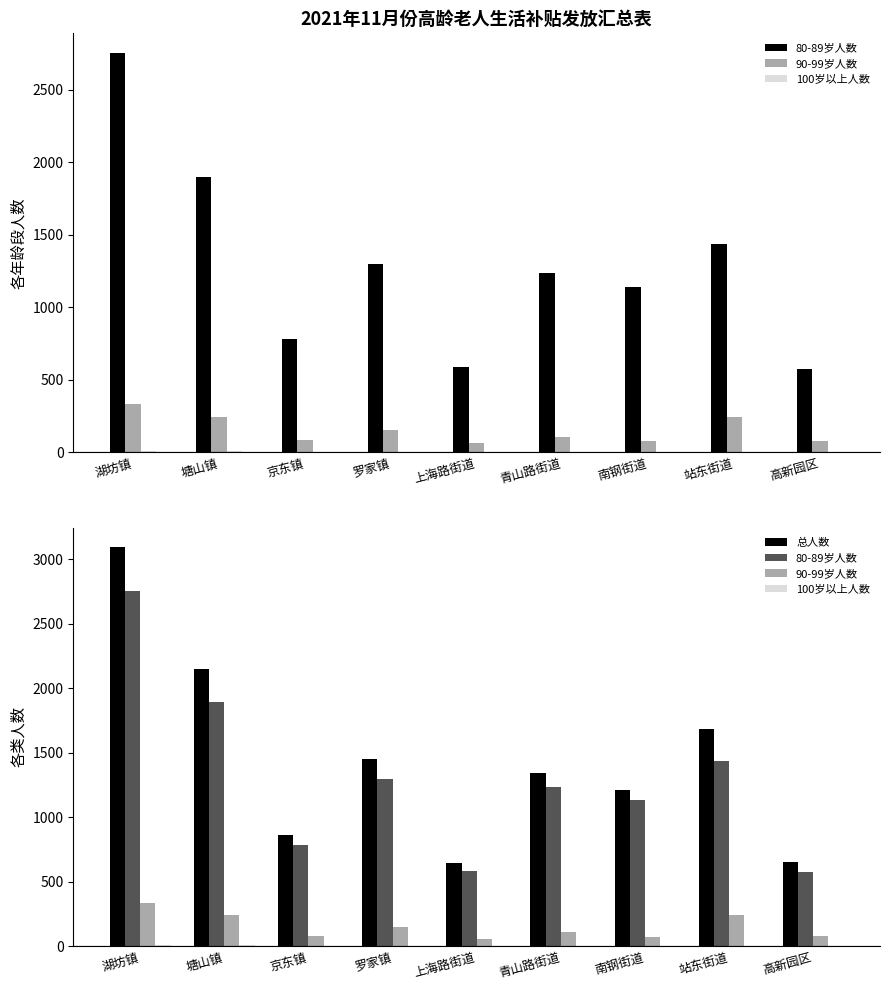

What is the difference between the highest and lowest values at 塘山镇?

2139